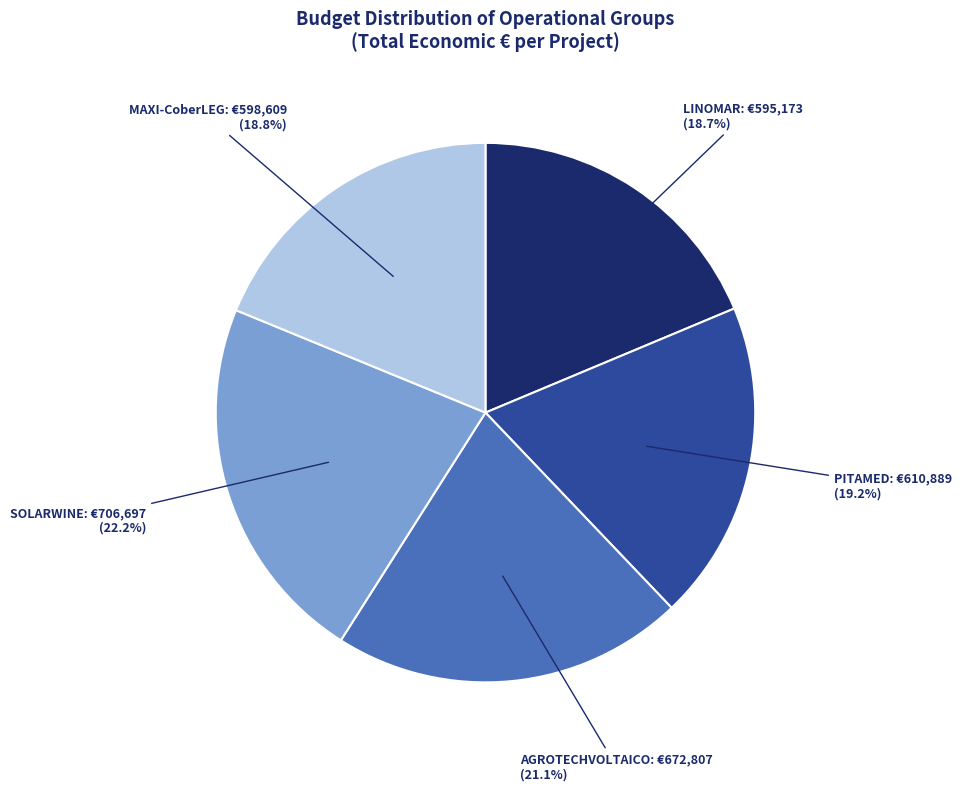

Count the number of slices in the pie.

5